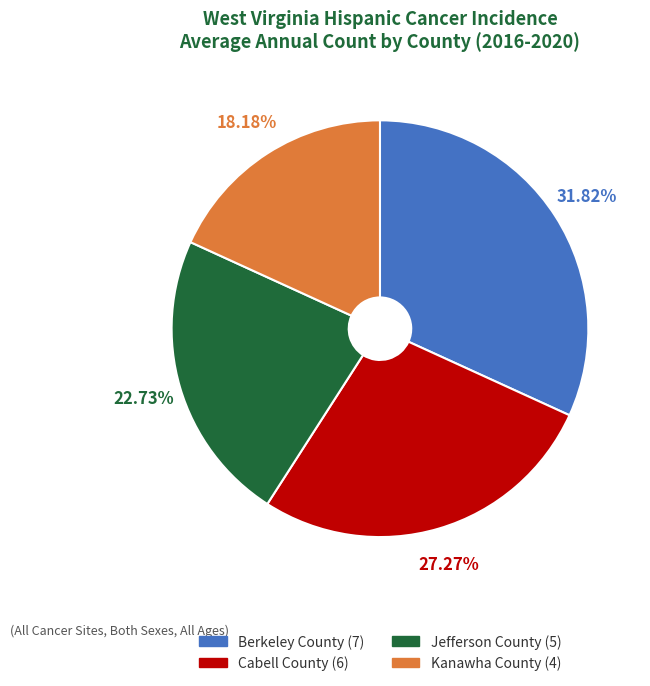

Rank the categories by value from lowest to highest.

Kanawha County, Jefferson County, Cabell County, Berkeley County